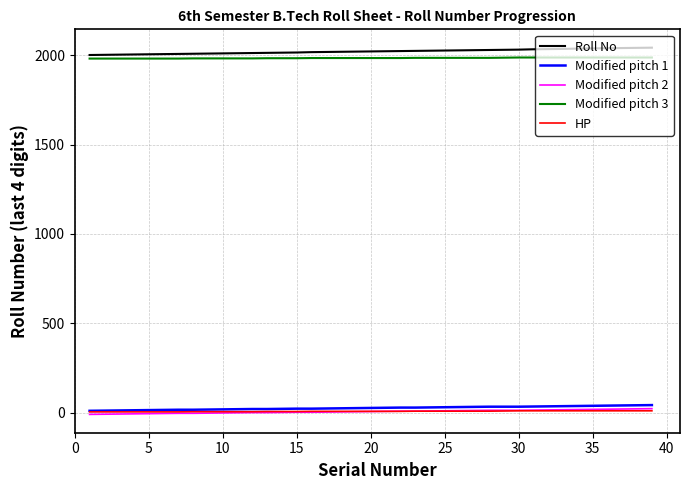

True or false: HP and Roll No intersect in this chart.

False